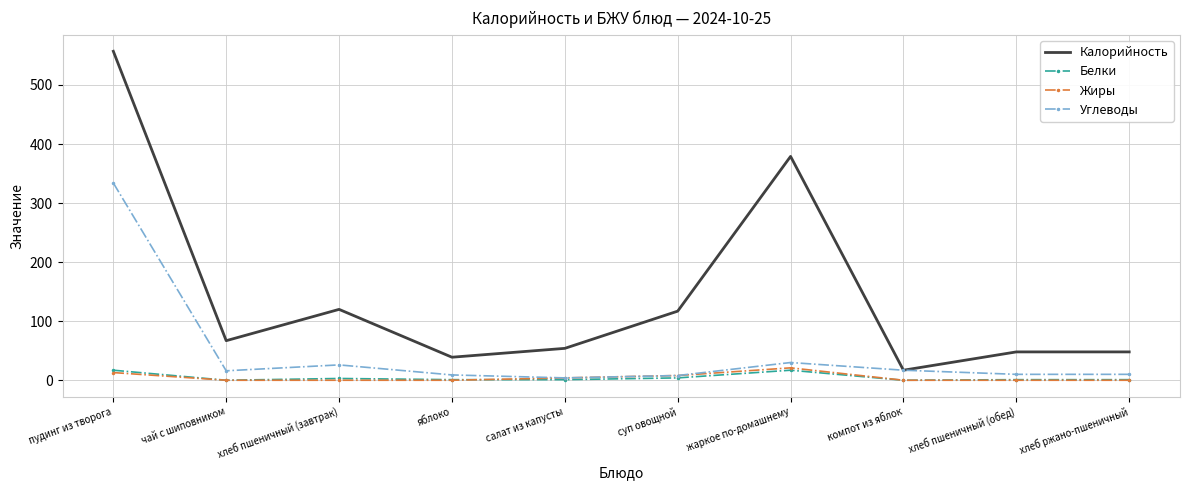

What are all the series names shown in the legend?

Калорийность, Белки, Жиры, Углеводы